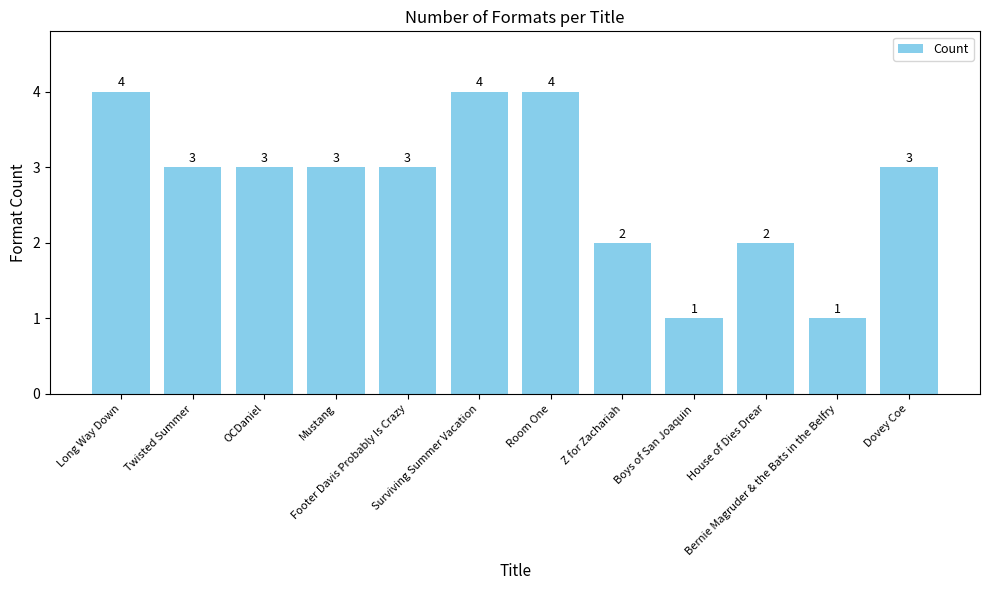

How many bars are there in total?

12